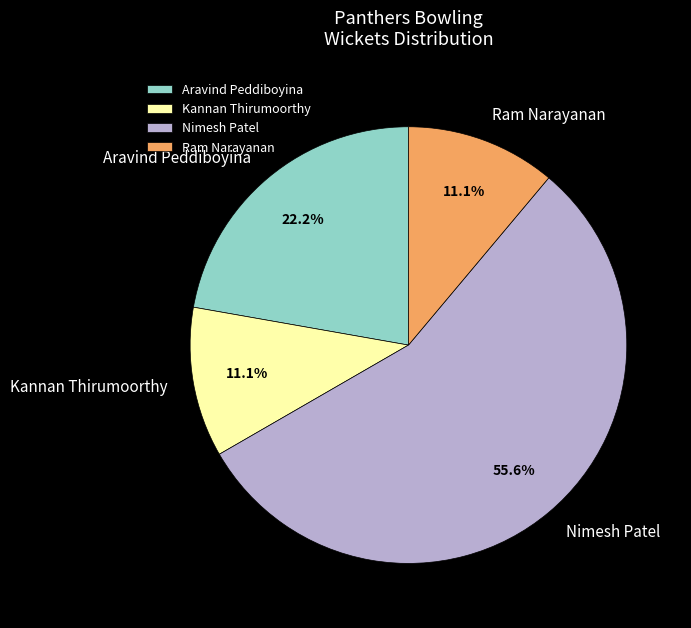

Which has a higher value, Kannan Thirumoorthy or Aravind Peddiboyina?

Aravind Peddiboyina